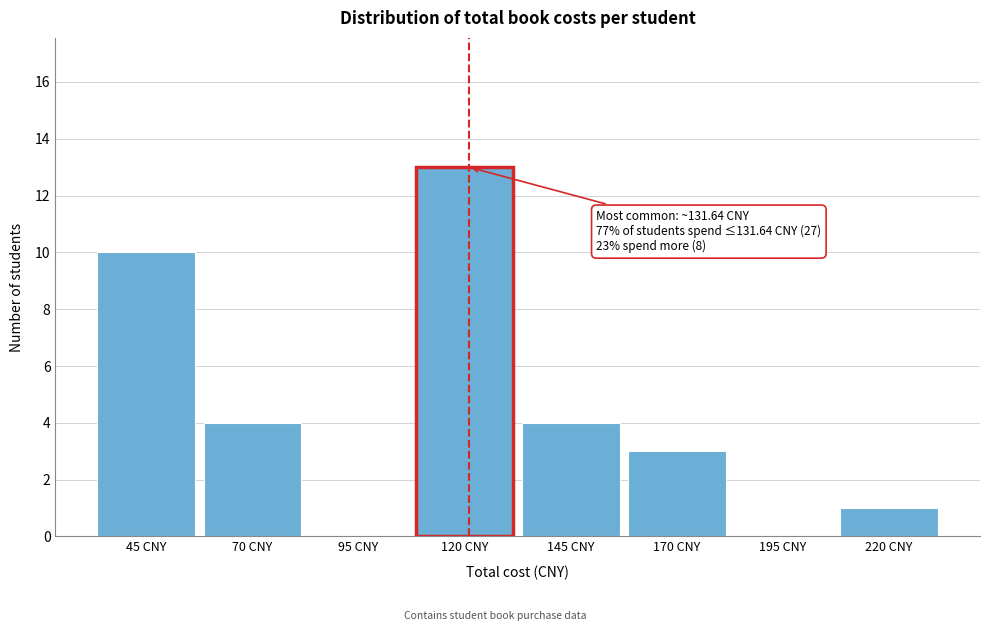

Reading right to left, transcribe all the data shown in this chart.

220 CNY=1	195 CNY=0	170 CNY=3	145 CNY=4	120 CNY=13	95 CNY=0	70 CNY=4	45 CNY=10